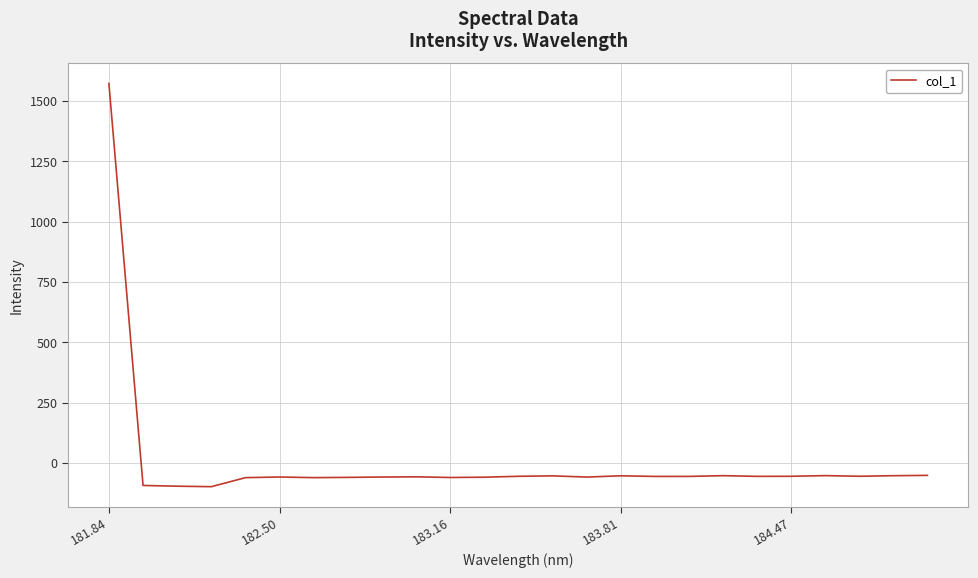

What is the maximum value shown in the chart?

1572.3